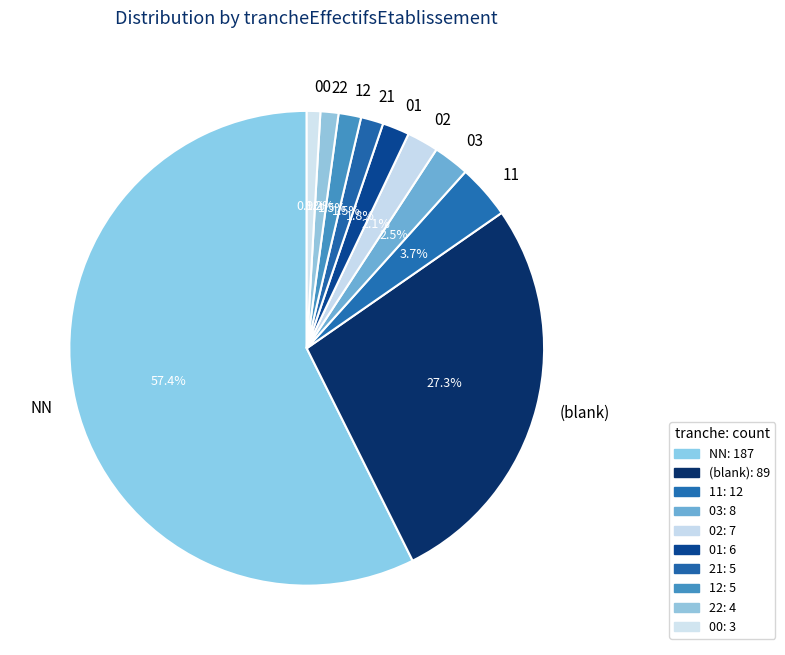

What percentage is NOT represented by 21?

98.5%